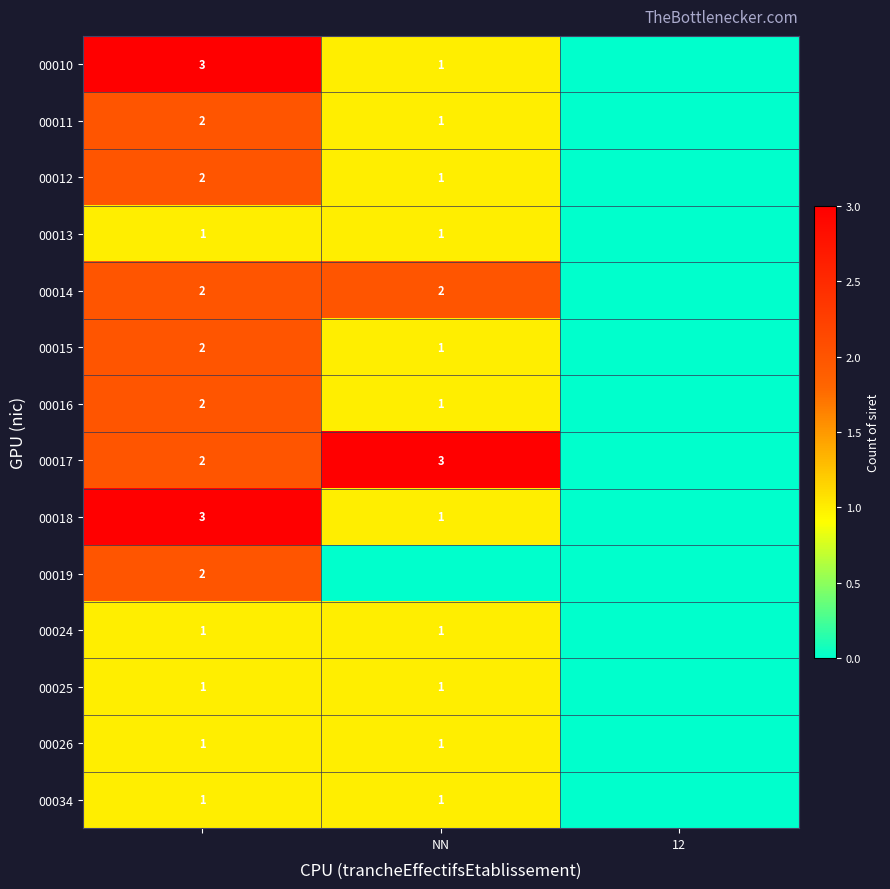

At how many categories does at least one series exceed 1?

2